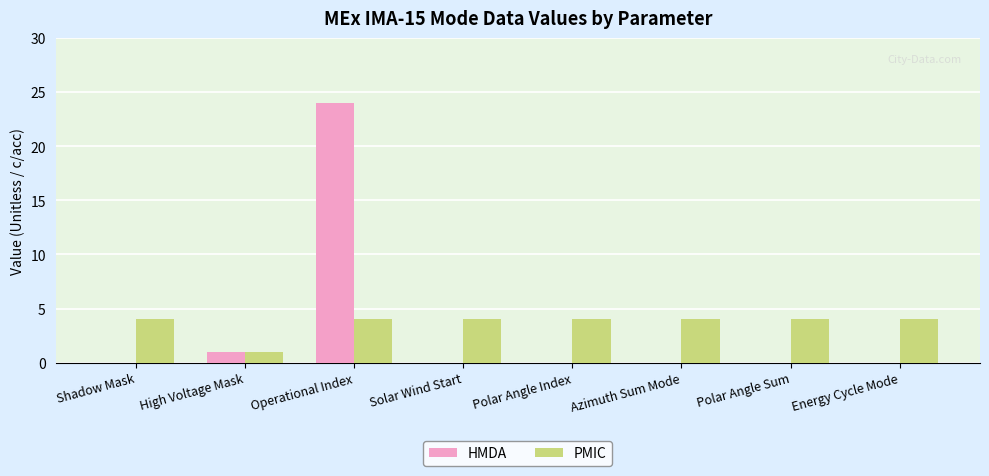

What is the total value across all series at Operational Index?

28